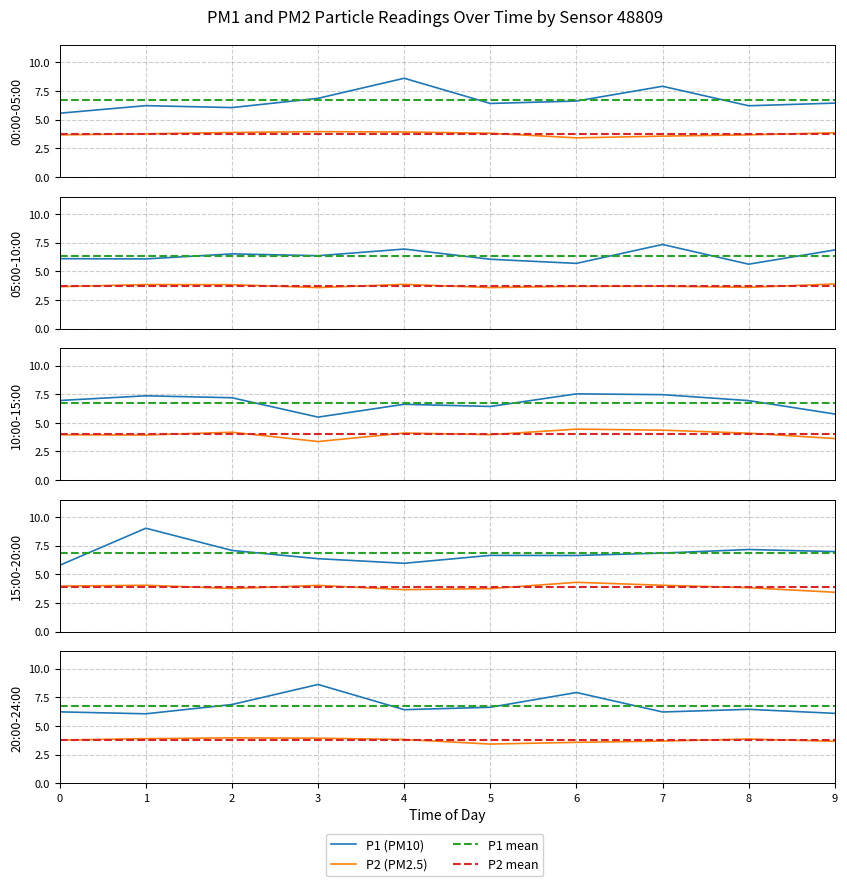

What is the spread (max minus min) of values at 09:30?

3.1